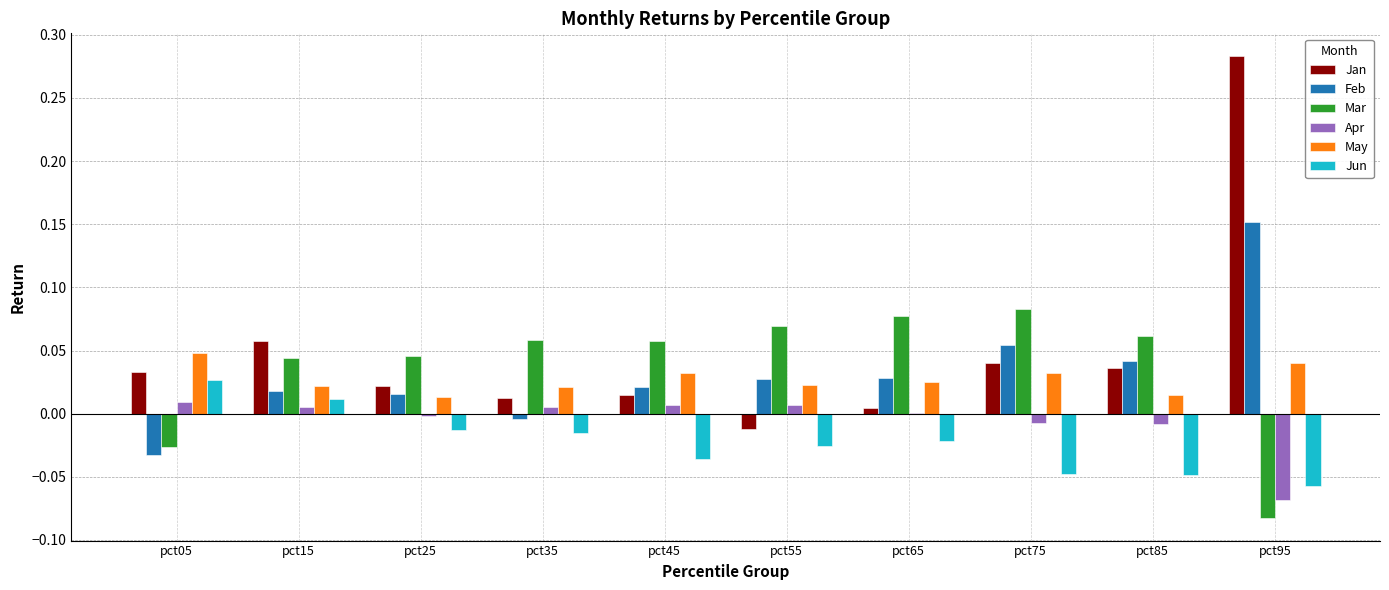

Between pct15 and pct25, which series saw the biggest shift?

Jan